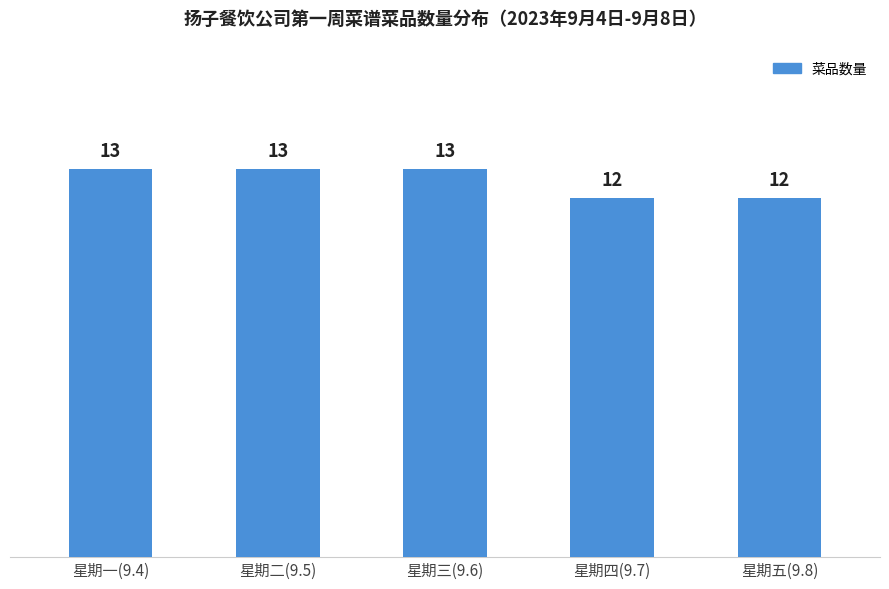

What is the difference between the second highest and second lowest values?

1